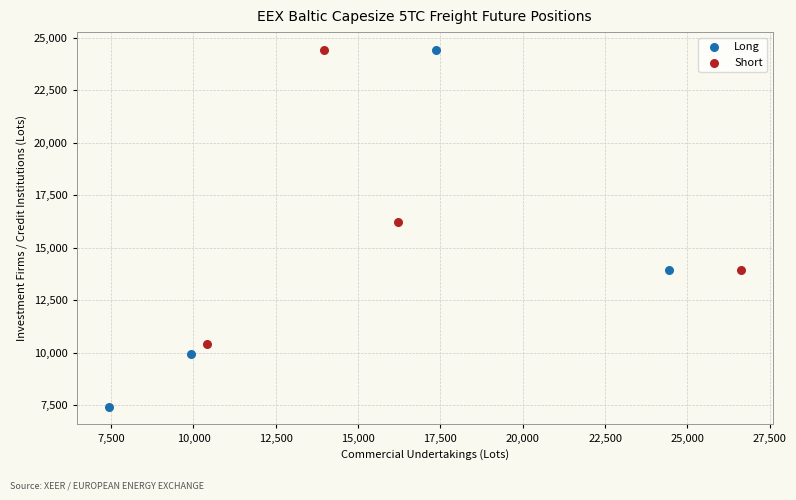

Which series reaches the minimum Y coordinate?

Long